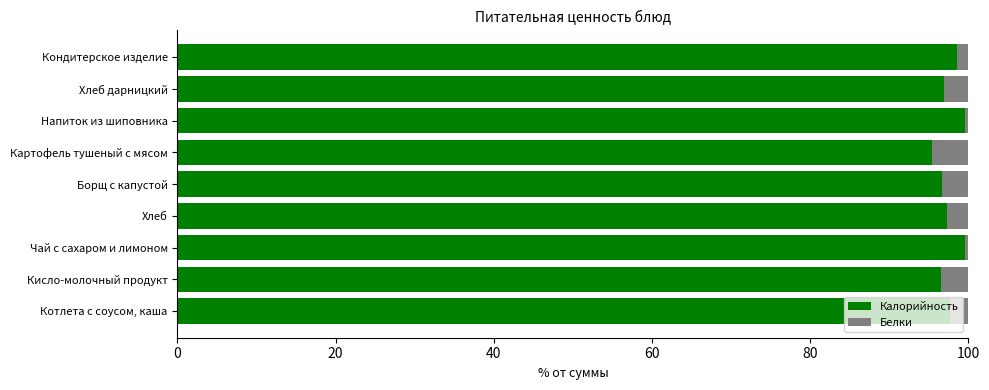

What is the maximum value for Калорийность?

99.6